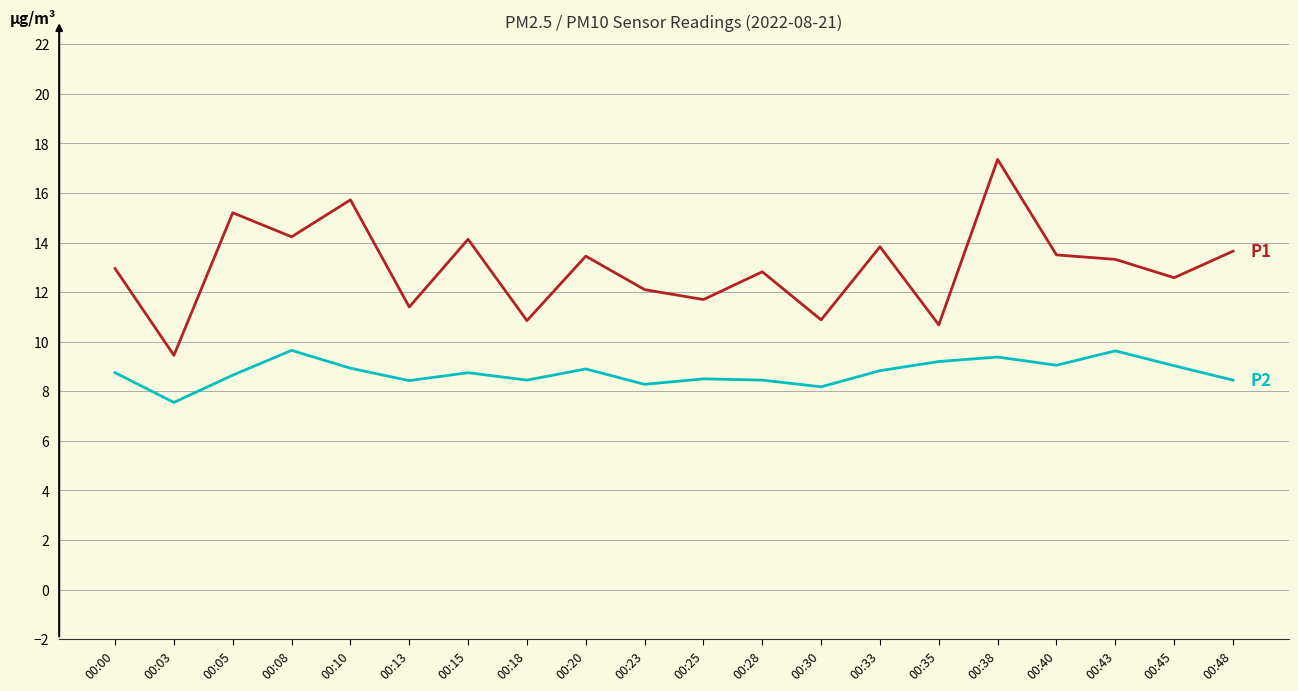

What is the total value across all series at 00:23?

20.4